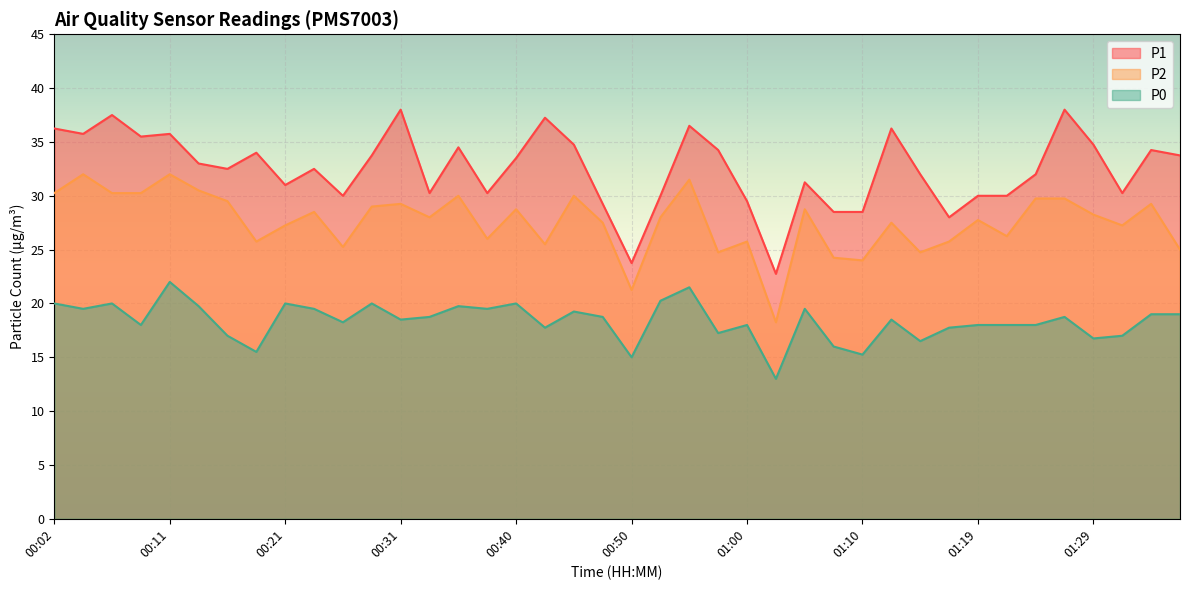

What is the minimum value shown in the chart?

13.0